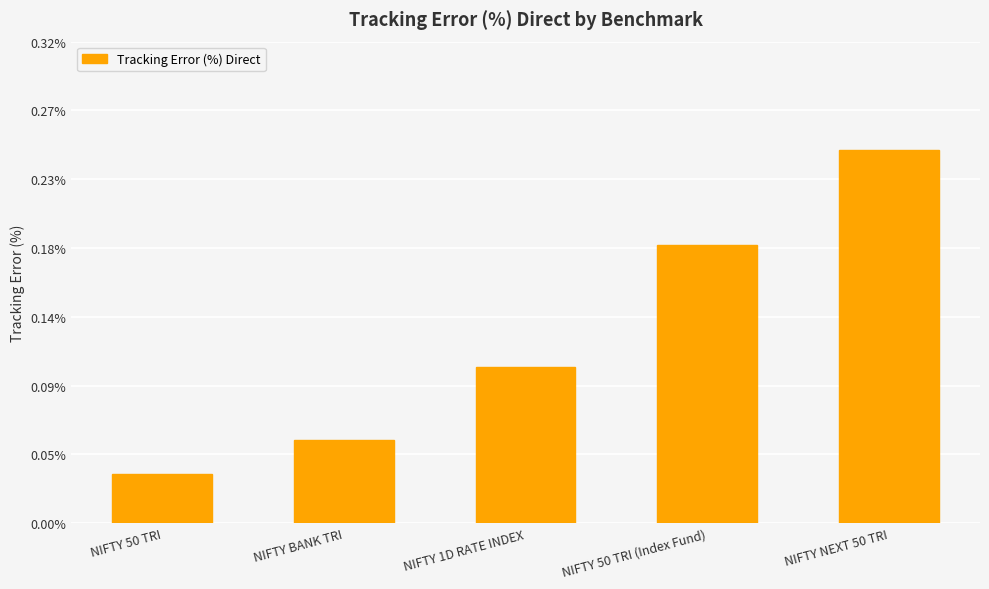

The value at NIFTY 1D RATE INDEX is 0.1. True or false?

True